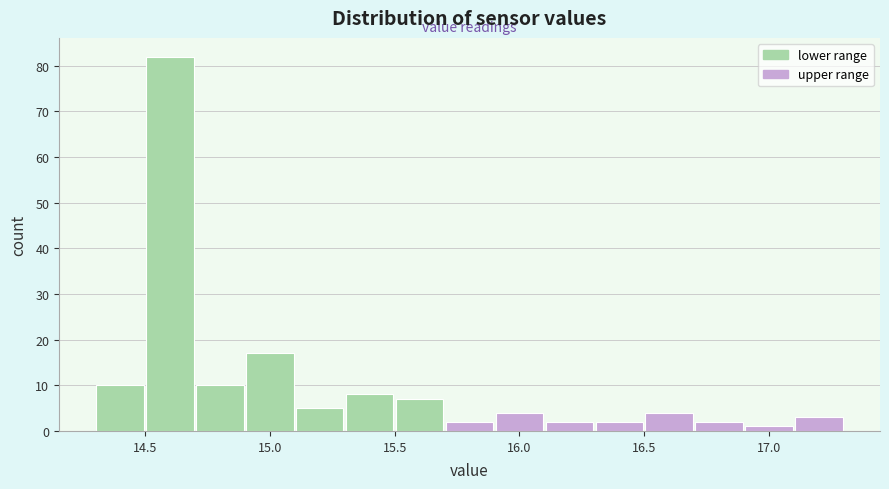

How tall is the bar that spans 14.5 to 14.7 on the x-axis? The values are not printed on the chart, so give them approximately, as read against the axis.

82